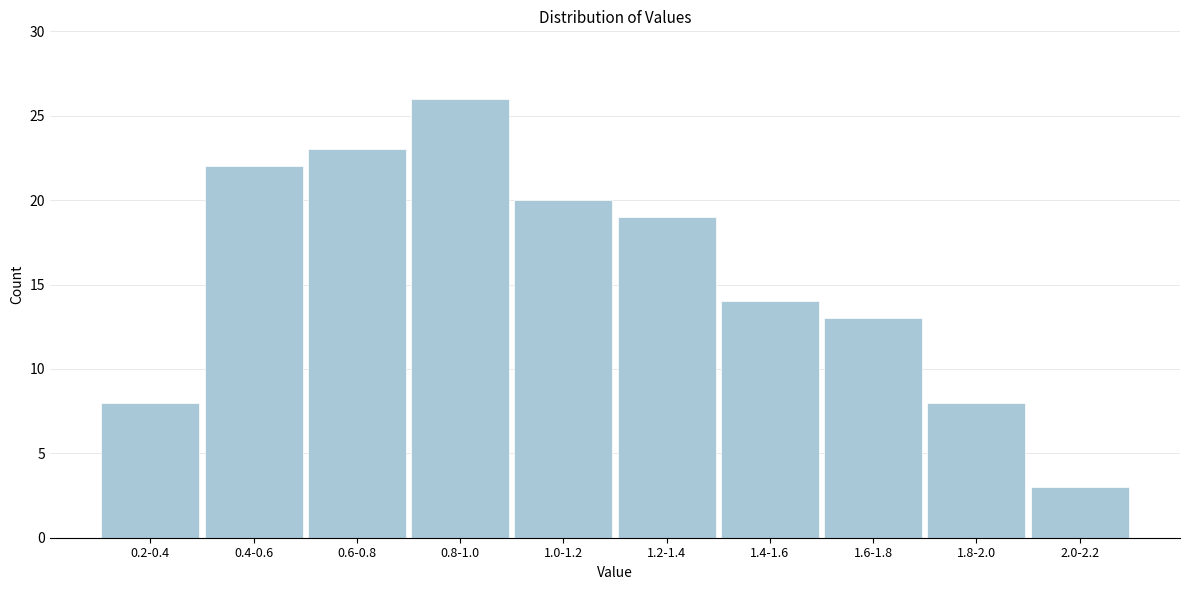

Reading left to right, extract all data points from this chart.

0.2-0.4=8	0.4-0.6=22	0.6-0.8=23	0.8-1.0=26	1.0-1.2=20	1.2-1.4=19	1.4-1.6=14	1.6-1.8=13	1.8-2.0=8	2.0-2.2=3